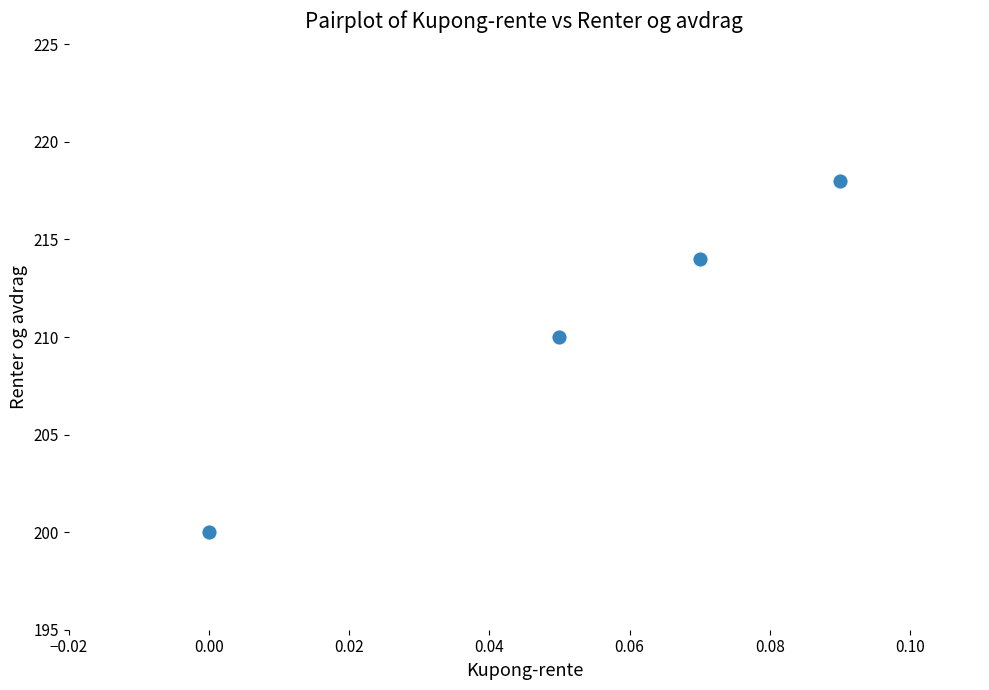

What Y value in the scatter plot is closest to 209?

210